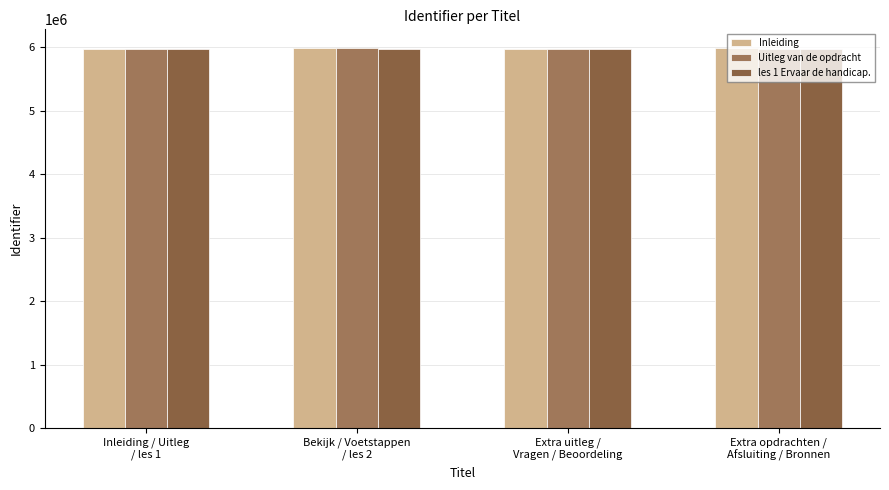

What is the label of the 2nd bar from the left?

Bekijk / Voetstappen
/ les 2